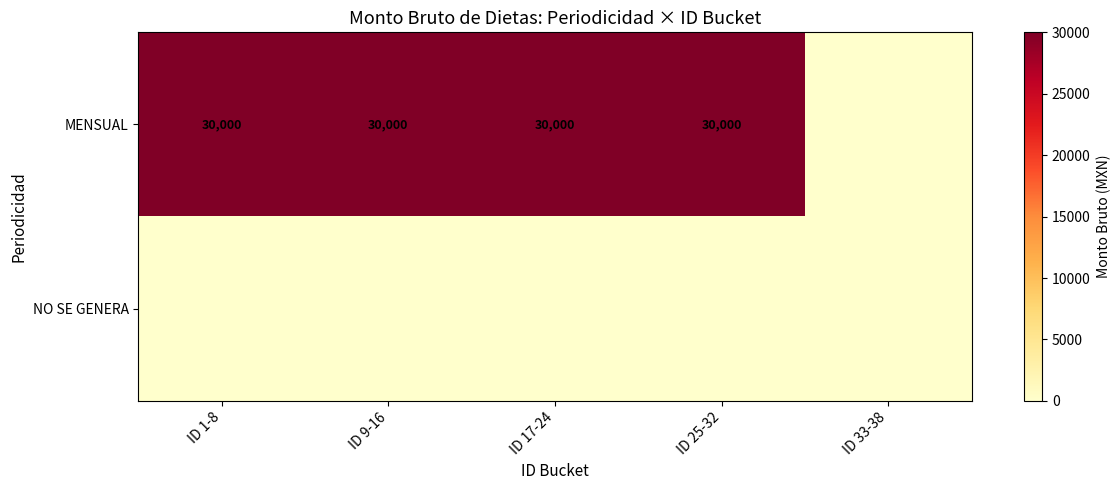

What is the spread (max minus min) of values at ID 25-32?

30000